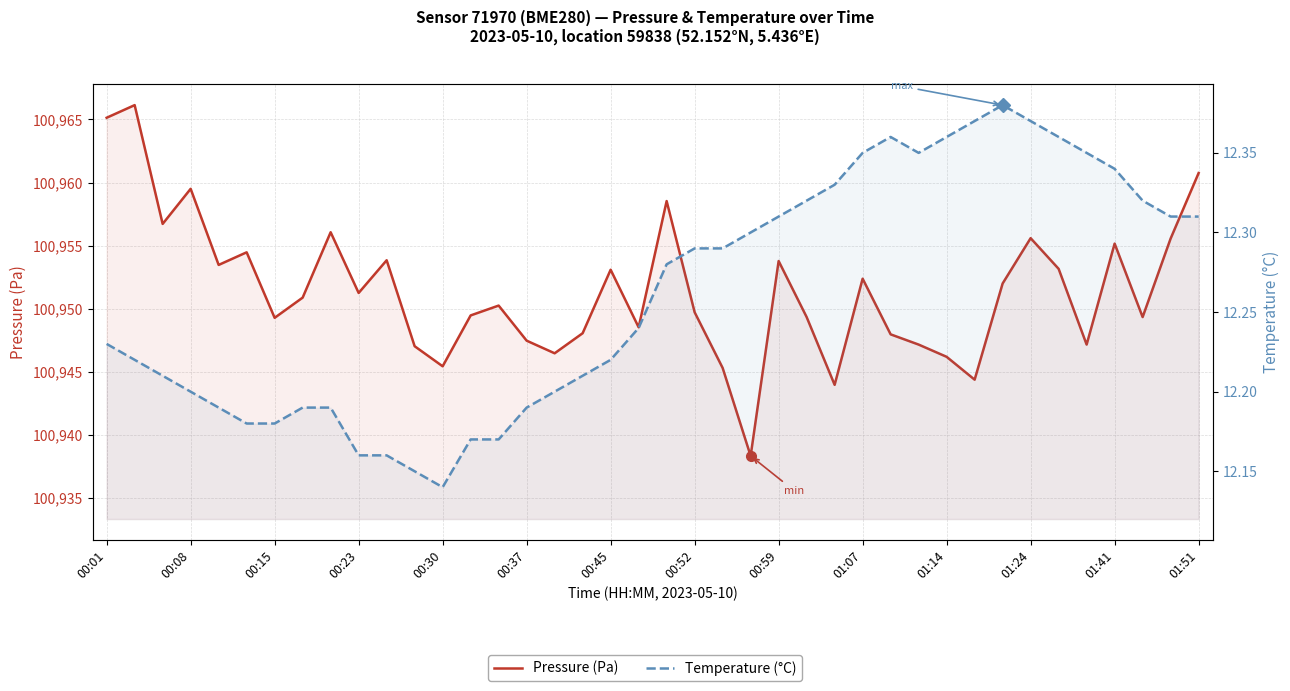

In Pressure (Pa), how many points are lower than both neighbors (excluding endpoints)?

12